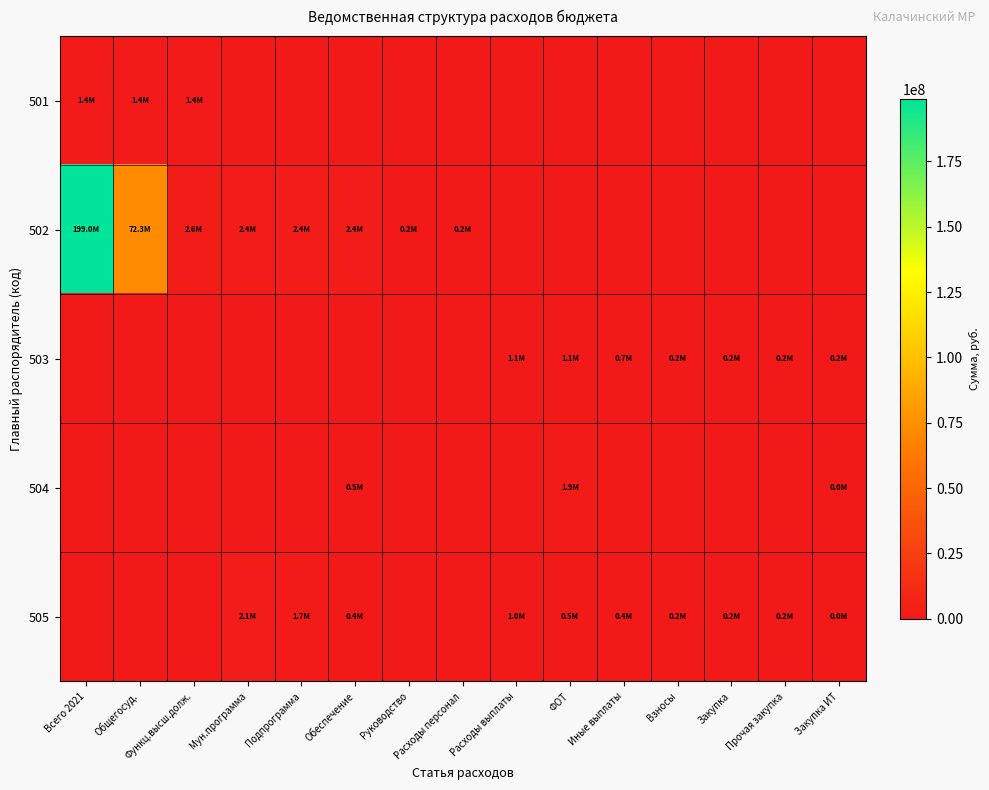

How many categories are shown in the chart?

15